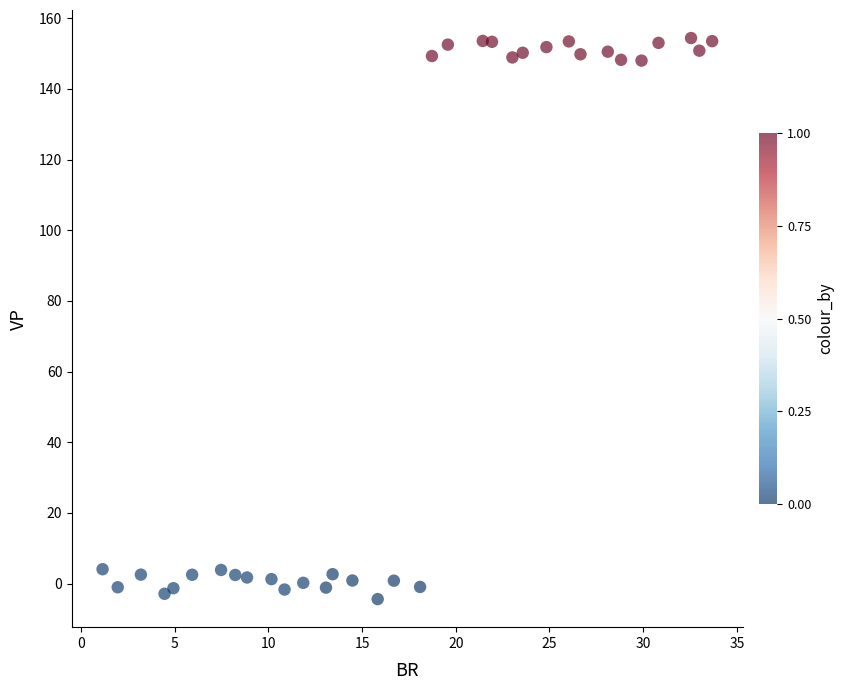

What is the range of Y values (max minus min)?

158.8